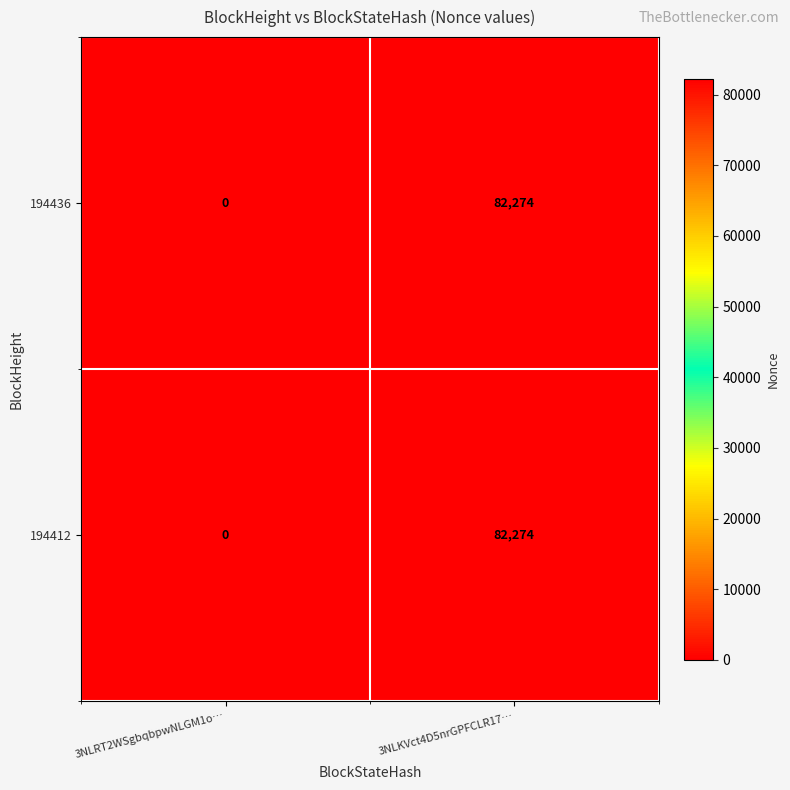

At how many categories does at least one series exceed 4210?

1